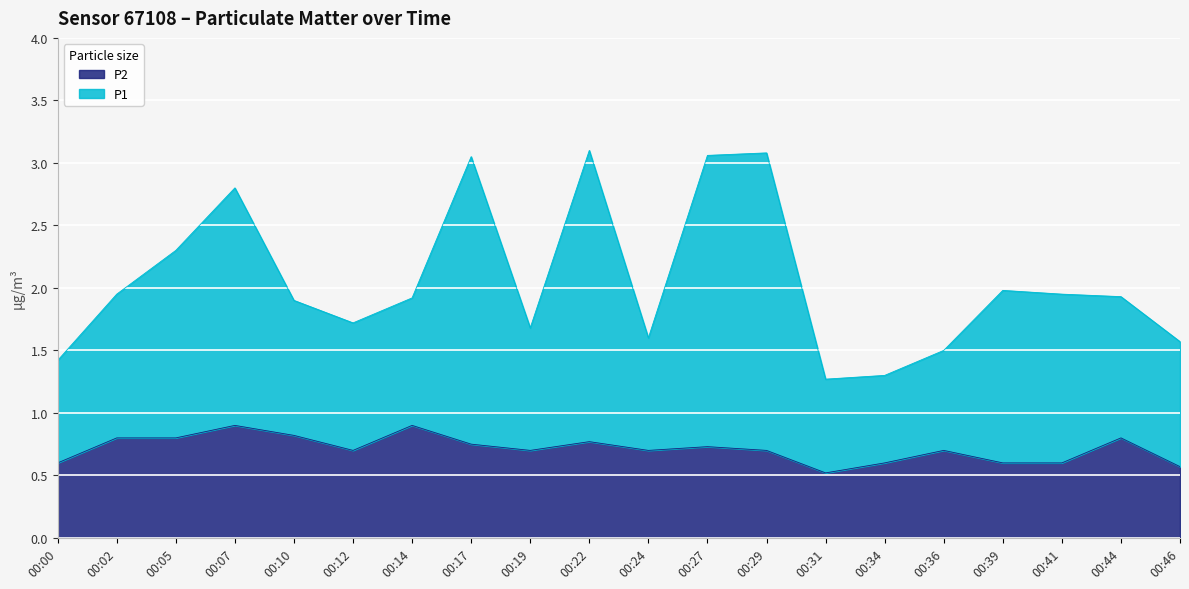

What value does the P1 series have at 00:24?

1.6